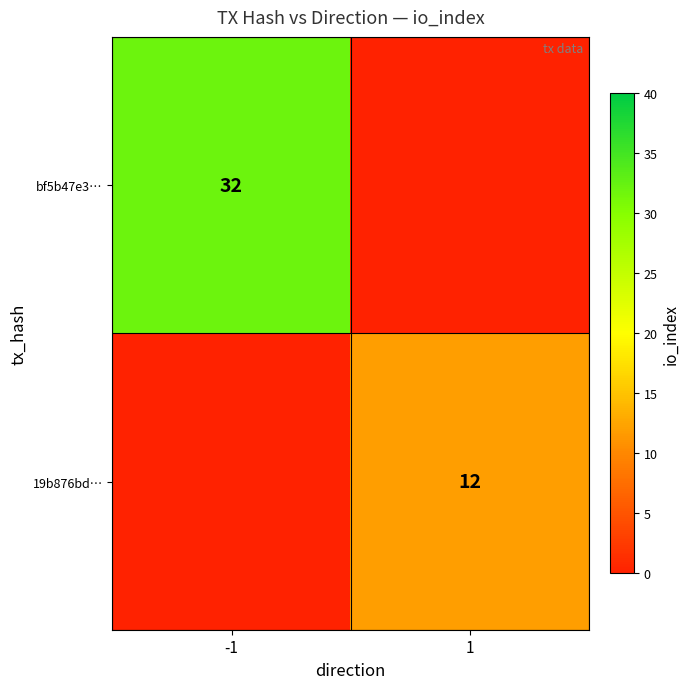

The value of bf5b47e3… at -1 is 11. True or false?

False